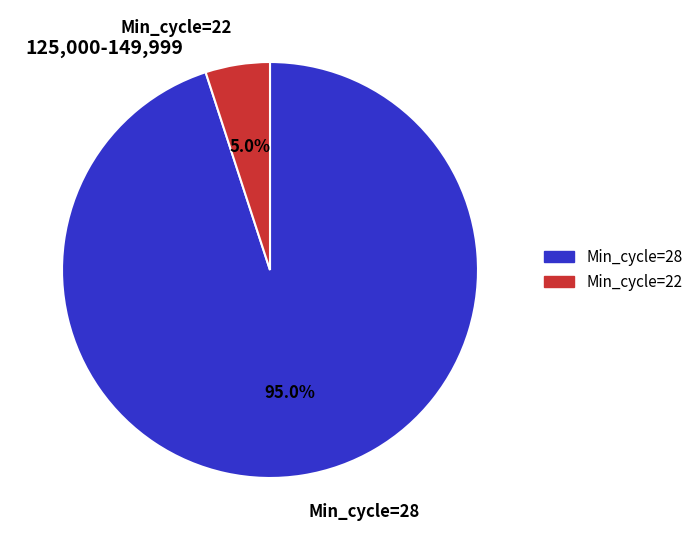

How much of the chart is everything except Min_cycle=22?

95.0%